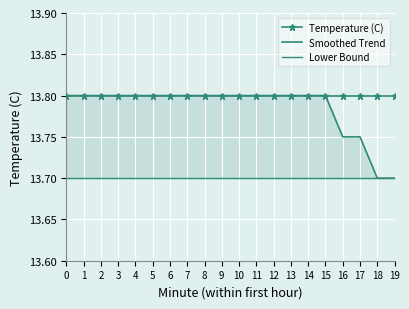

The value of Temperature (C) at 8 is 13.8. True or false?

True